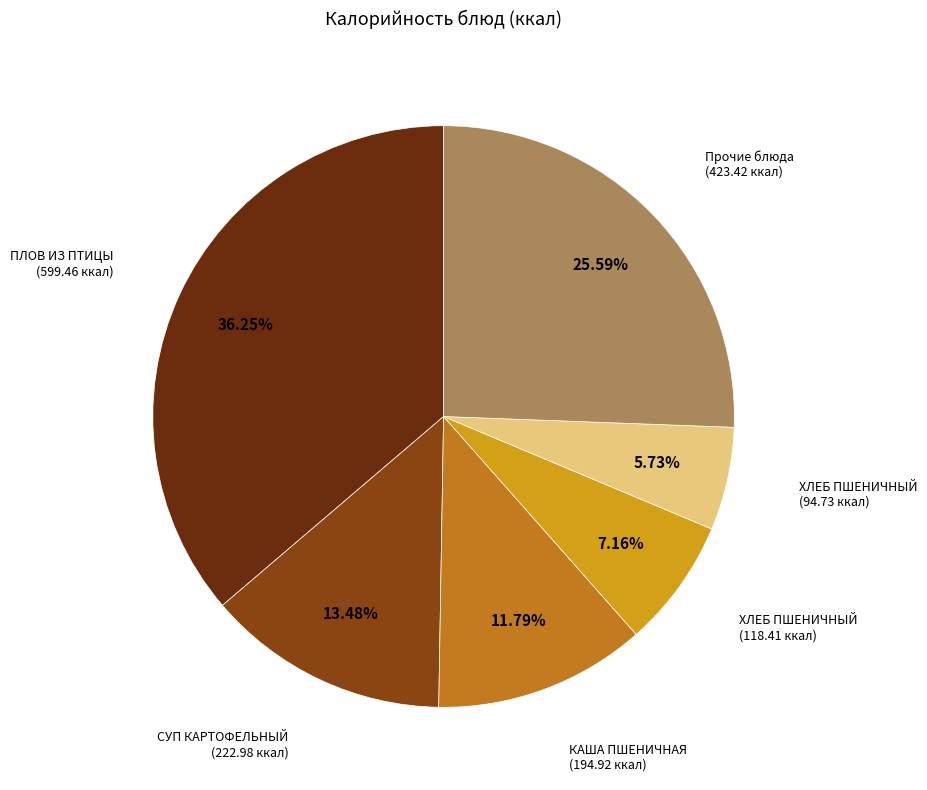

Does any single category account for the majority?

No